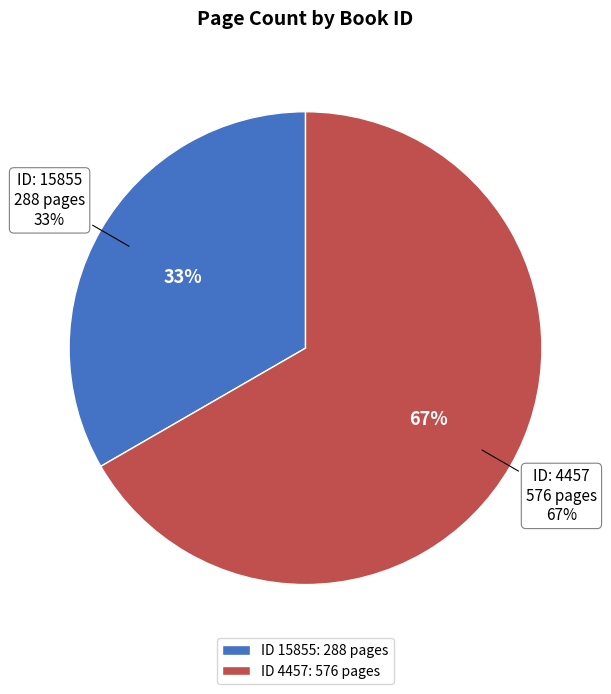

Do 15855 and 4457 together represent more than half of the pie?

Yes